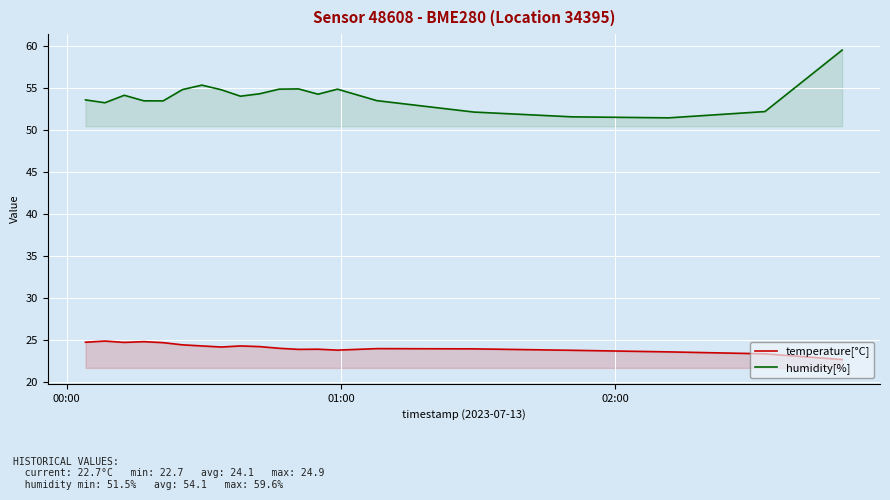

Does the chart display data point markers on the line(s)?

No